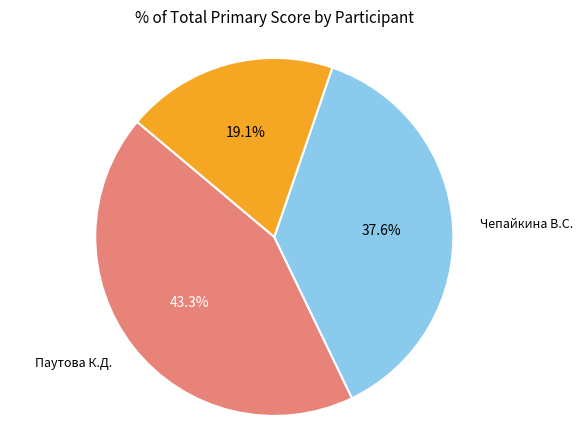

Does any single category account for the majority?

No